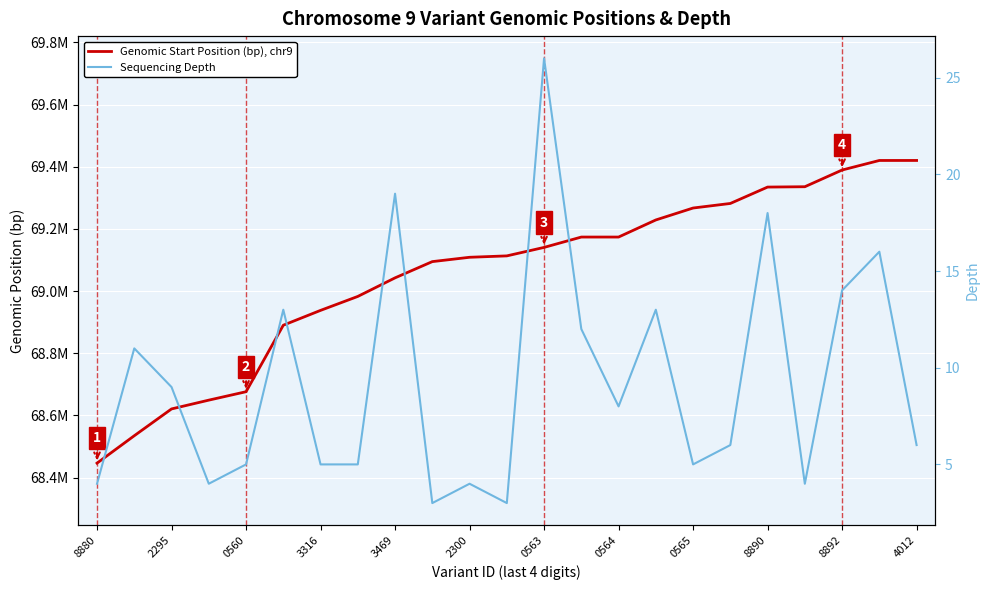

Is this an area chart (filled region under the line)?

No